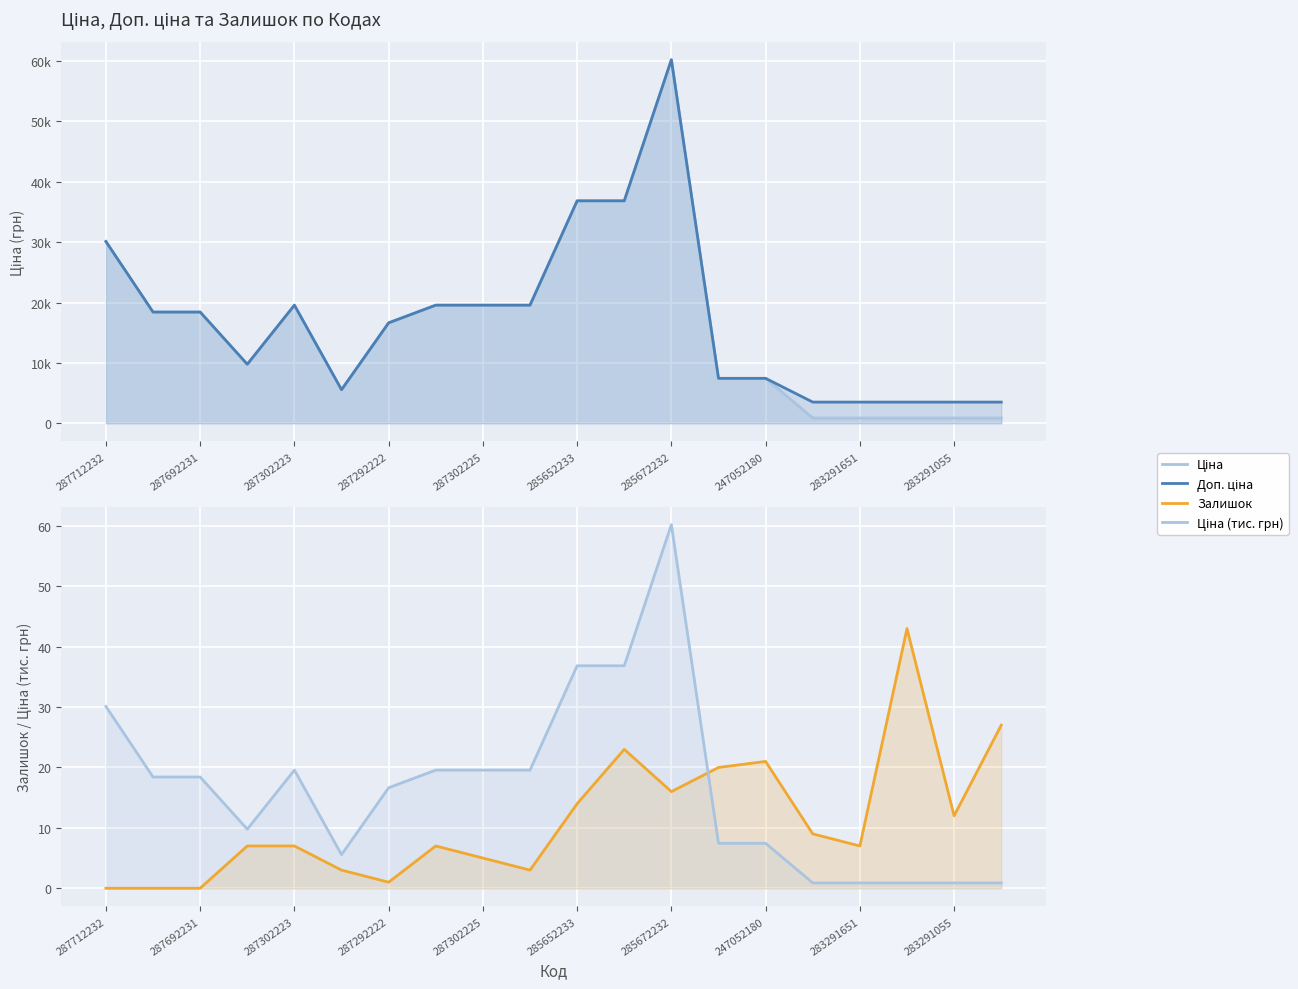

What position from the right is 287712232?

20